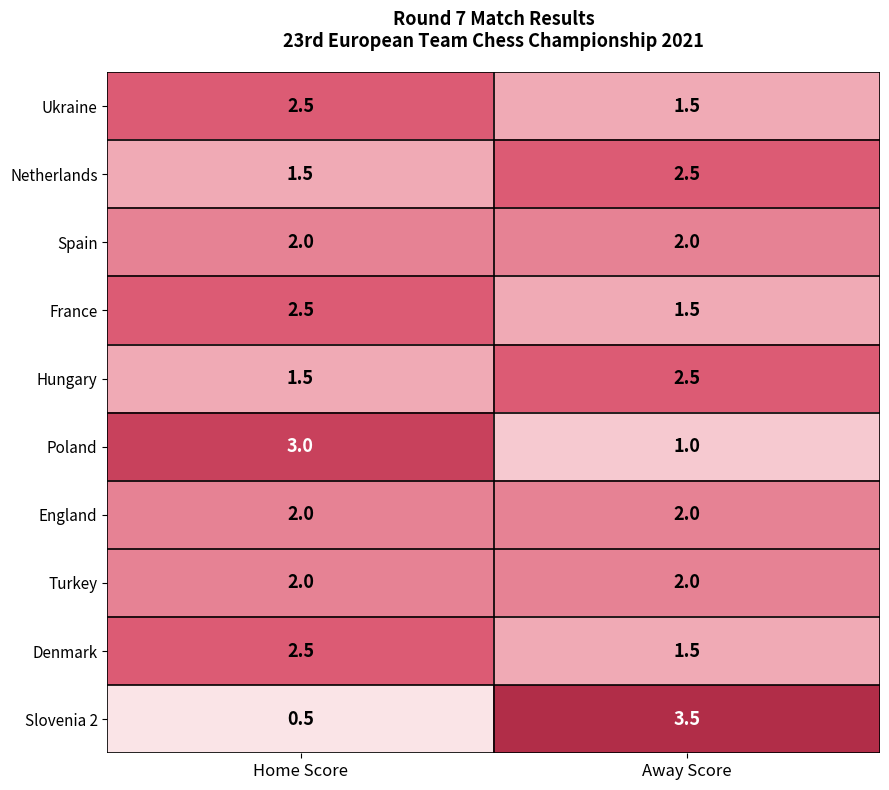

What is the difference between the Denmark values at Home Score and Away Score?

1.0